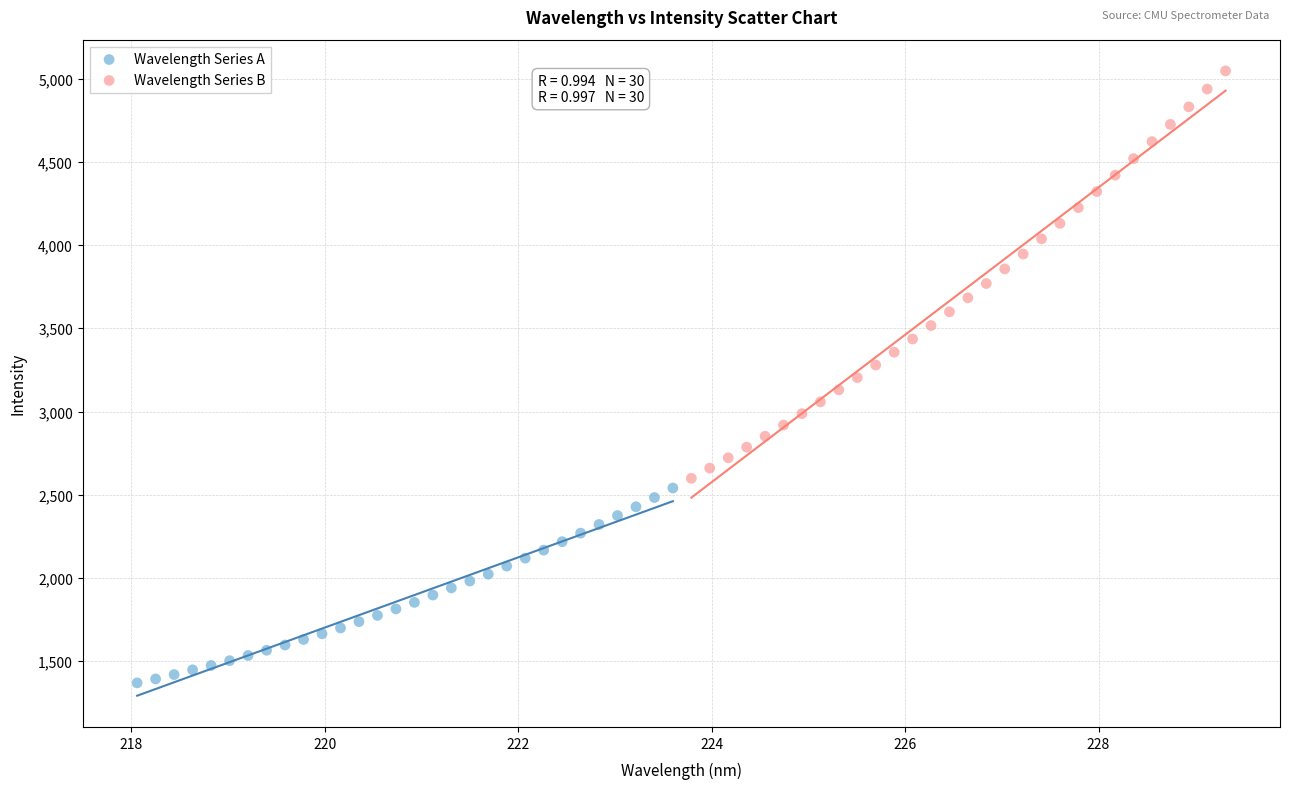

Which series reaches the minimum Y coordinate?

Wavelength Series A